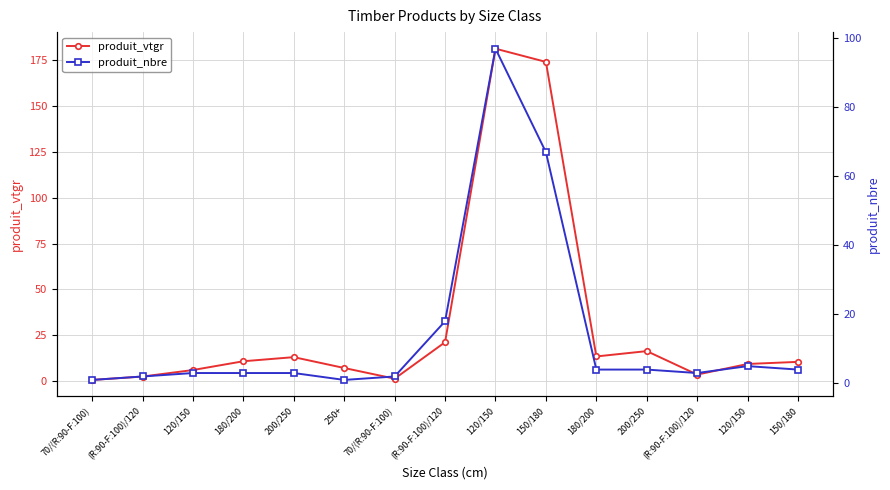

Is the value of produit_vtgr at 70/(R:90-F:100) greater than the value of produit_nbre at 200/250?

No